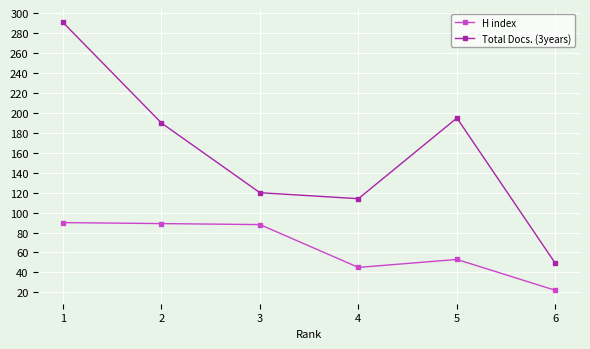

Which series has the largest range (max minus min)?

Total Docs. (3years)